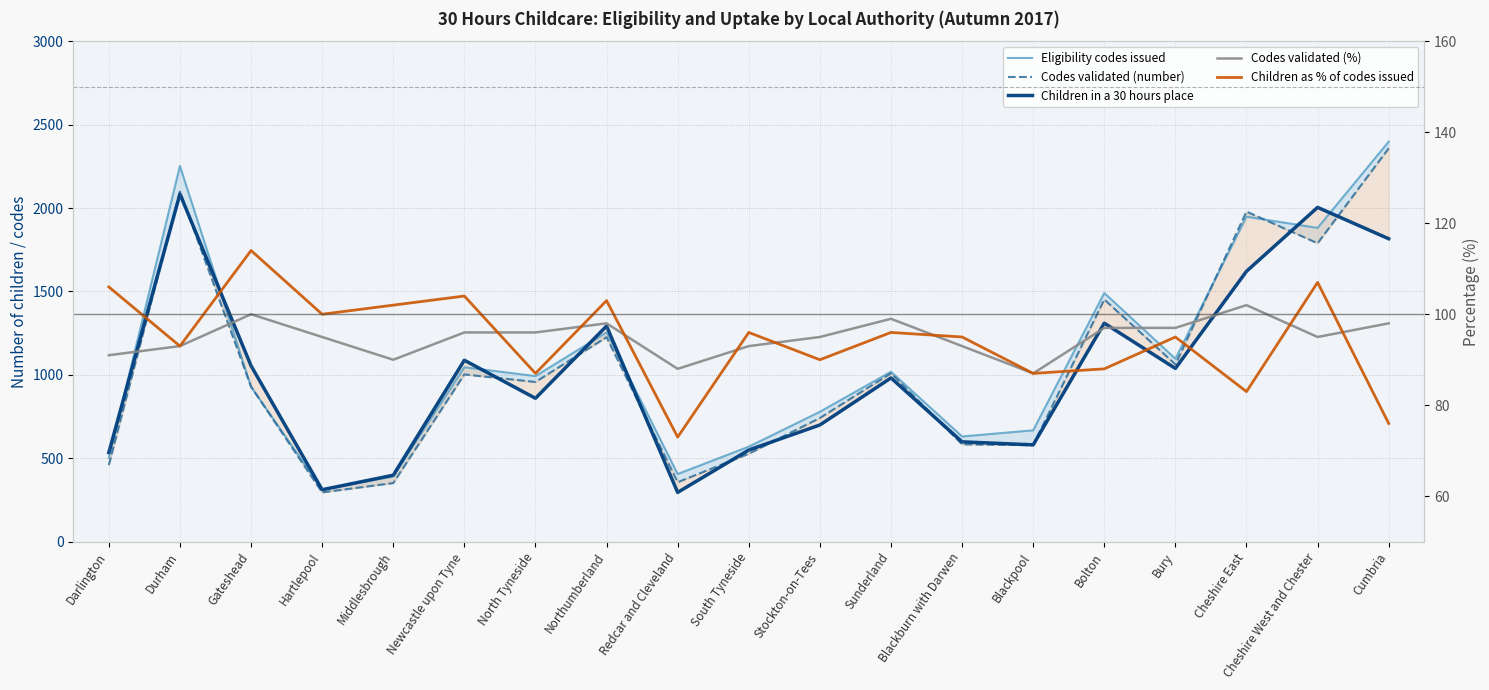

List the labels in order of Codes validated (number) value, smallest first.

Hartlepool, Middlesbrough, Redcar and Cleveland, Darlington, South Tyneside, Blackpool, Blackburn with Darwen, Stockton-on-Tees, Gateshead, North Tyneside, Newcastle upon Tyne, Sunderland, Bury, Northumberland, Bolton, Cheshire West and Chester, Cheshire East, Durham, Cumbria